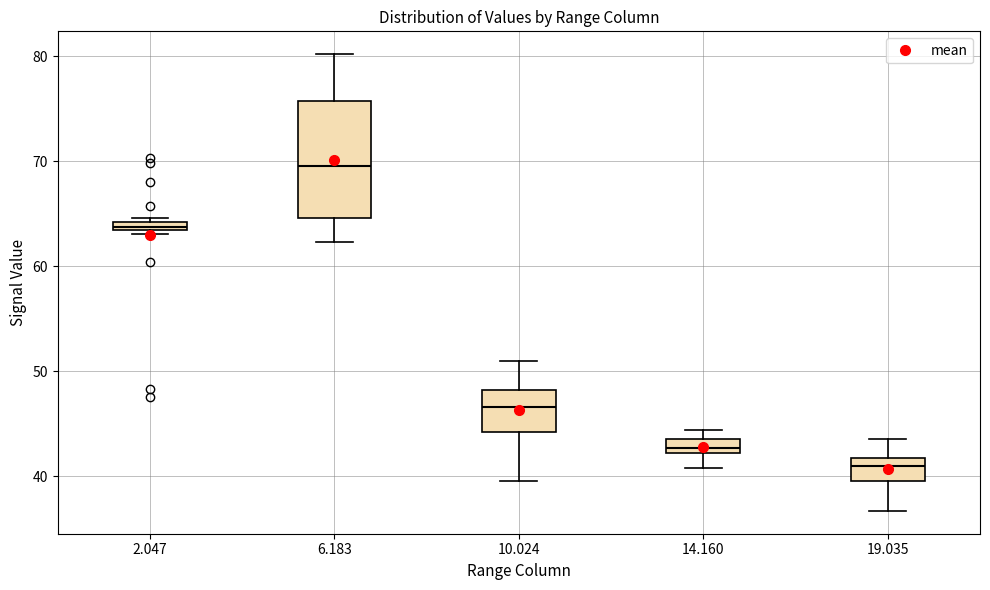

Which box's median line is the highest?

6.183